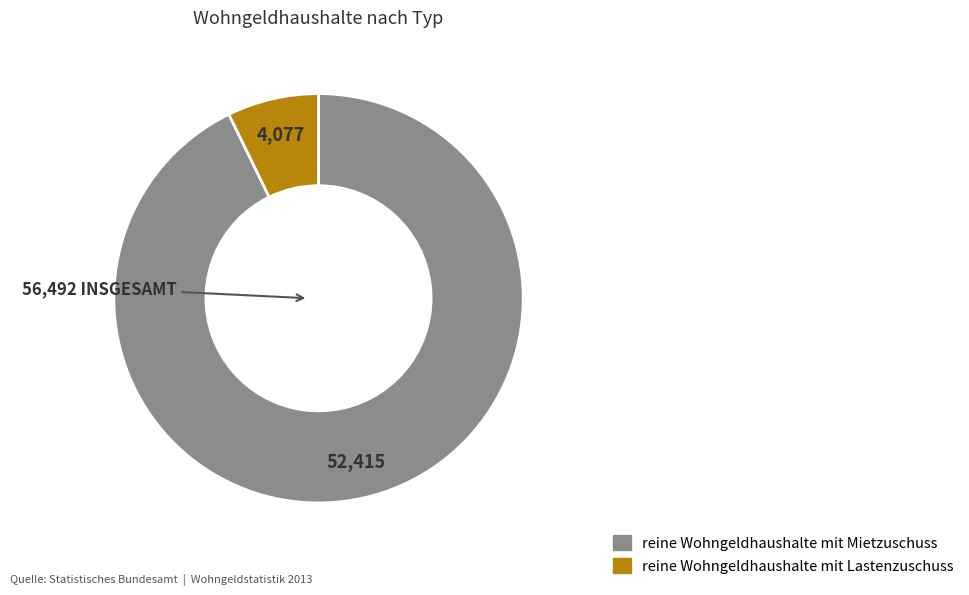

Does any single category account for the majority?

Yes